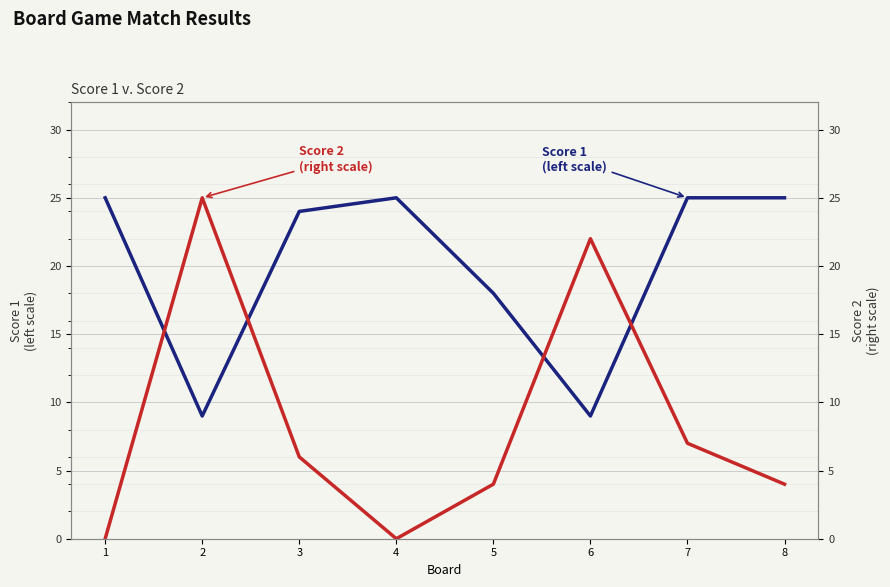

At how many categories does at least one series exceed 8?

8